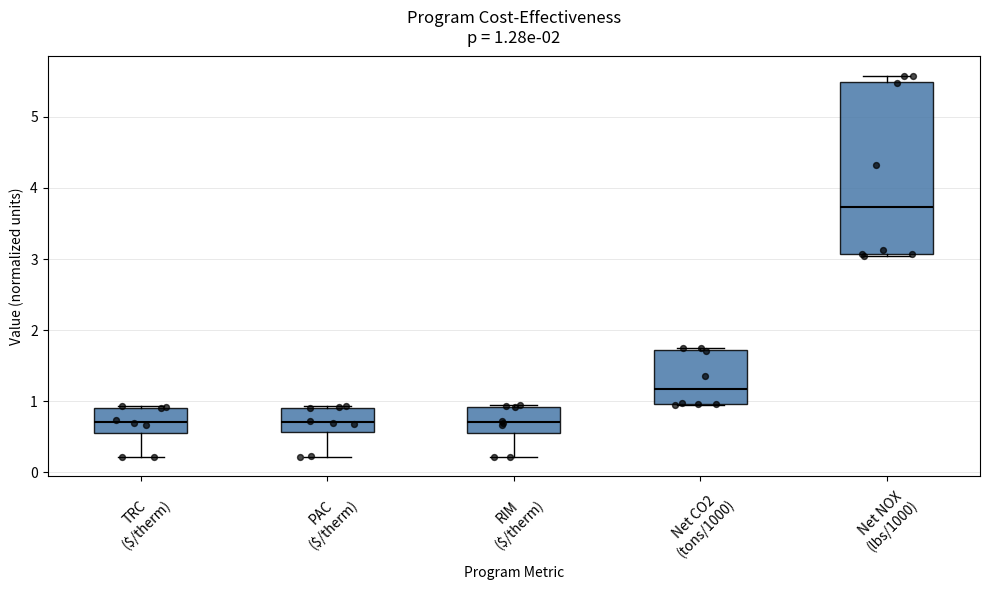

Comparing the boxes themselves (not the whiskers), which one is the tallest?

Net NOX (lbs/1000)